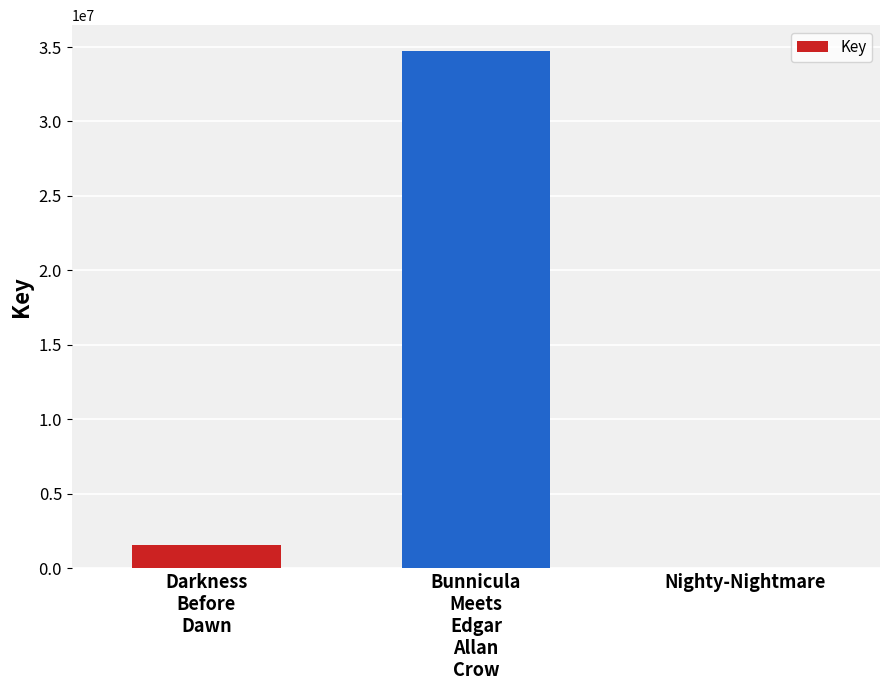

What is the sum of the values at Bunnicula
Meets
Edgar
Allan
Crow and Darkness
Before
Dawn?

36256707